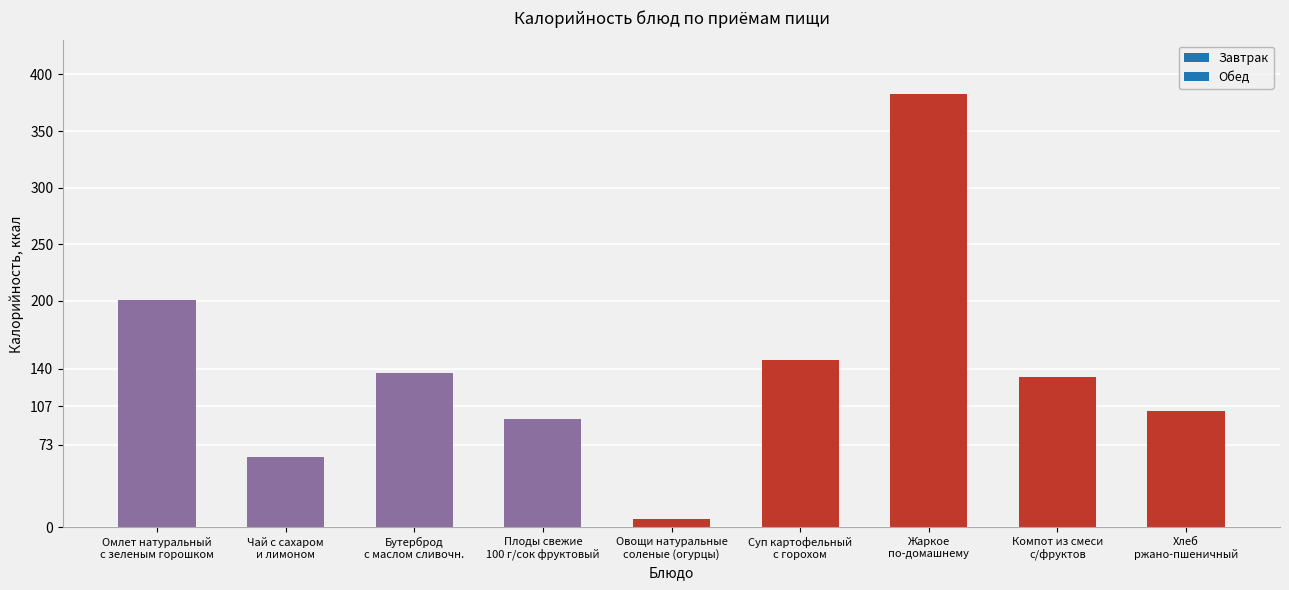

Which category has the highest value across all series?

Жаркое
по-домашнему